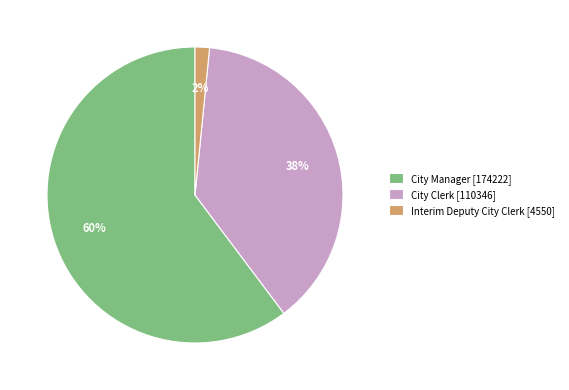

To the nearest percent, what percentage of the pie is Interim Deputy City Clerk?

2%